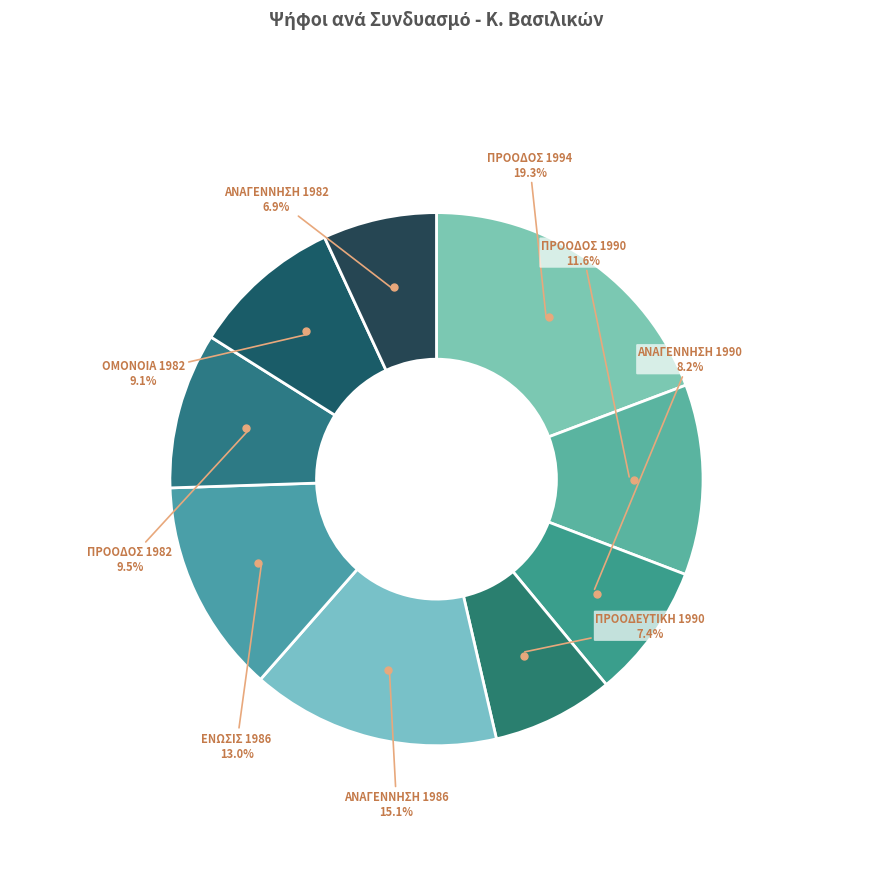

To the nearest percent, what percentage of the pie is ΑΝΑΓΕΝΝΗΣΗ 1982?

7%